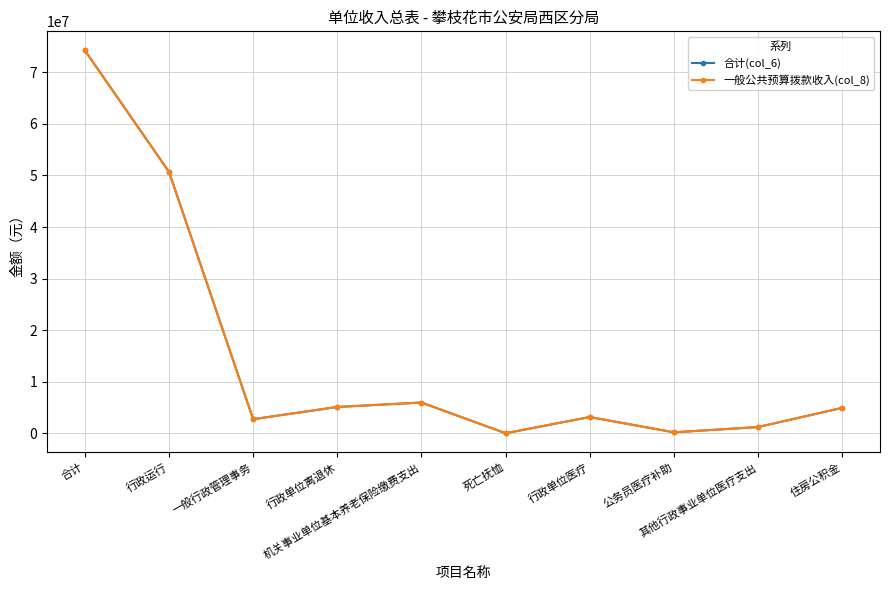

Reading right to left, transcribe all the data shown in this chart.

合计(col_6): 4953987.7	1238542.8	221600.0	3178808.7	44940.0	5991045.3	5131487.4	2764173.0	50680041.4	74204626.4
一般公共预算拨款收入(col_8): 4953987.7	1238542.8	221600.0	3178808.7	44940.0	5991045.3	5131487.4	2764173.0	50680041.4	74204626.4